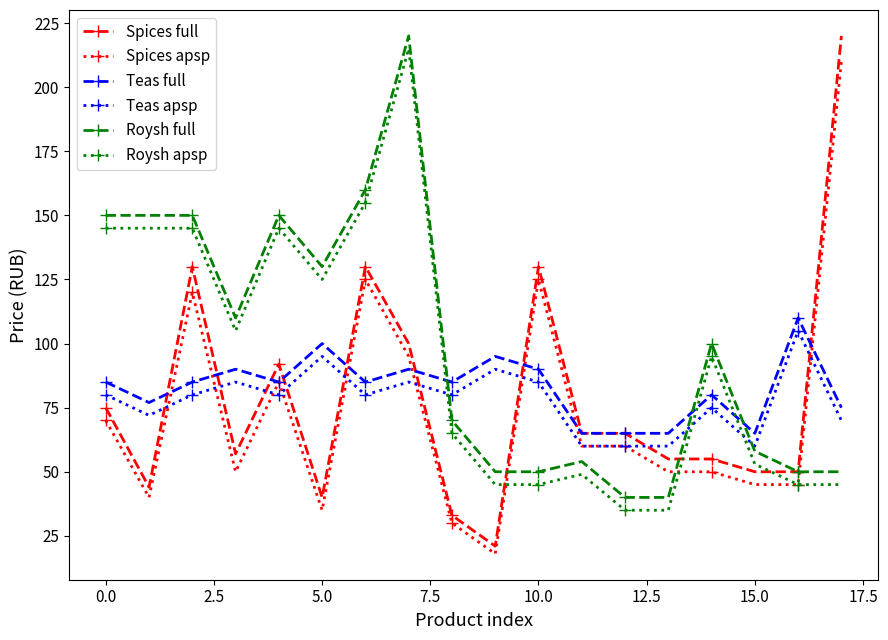

True or false: Teas full has more than 1 points higher than both neighbors.

True